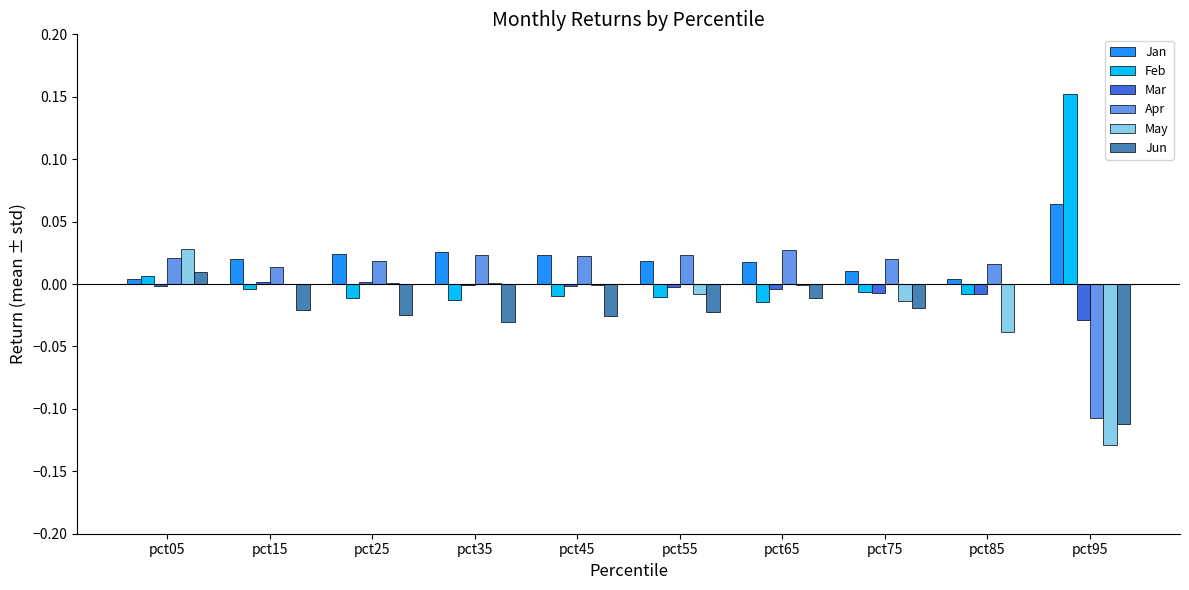

At which category is the sum across all series the highest?

pct05